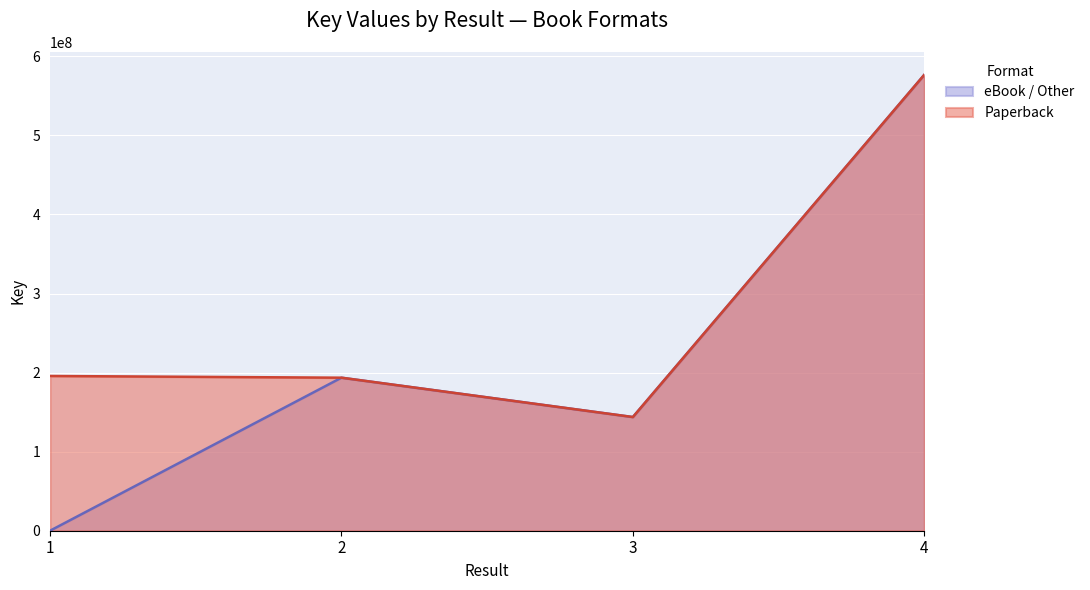

Reading left to right, list all the values displayed in this chart.

Paperback: 1=195698401	2=193534547	3=143774505	4=576584167
eBook / Other: 1=0	2=193534547	3=143774505	4=576584167